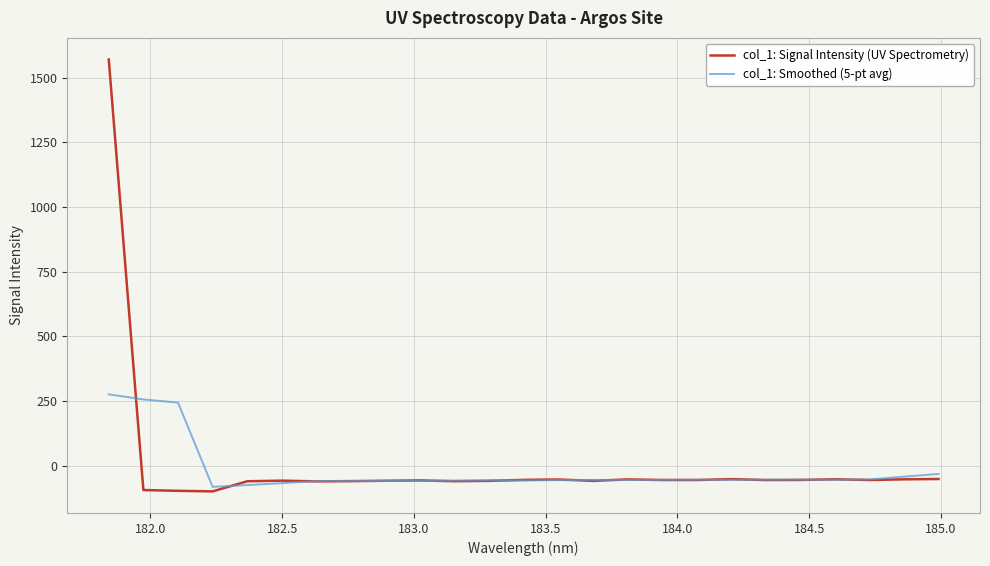

What is the lowest value of the col_1: Signal Intensity (UV Spectrometry) series?

-99.6